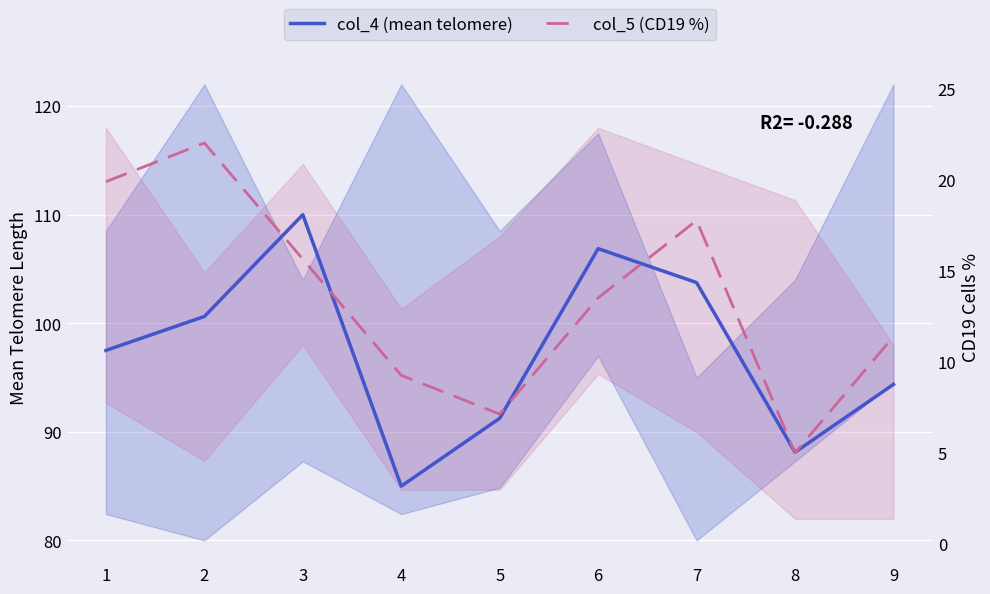

Rank the series at 8 from highest to lowest value.

col_4 (mean telomere), col_5 (CD19 %)